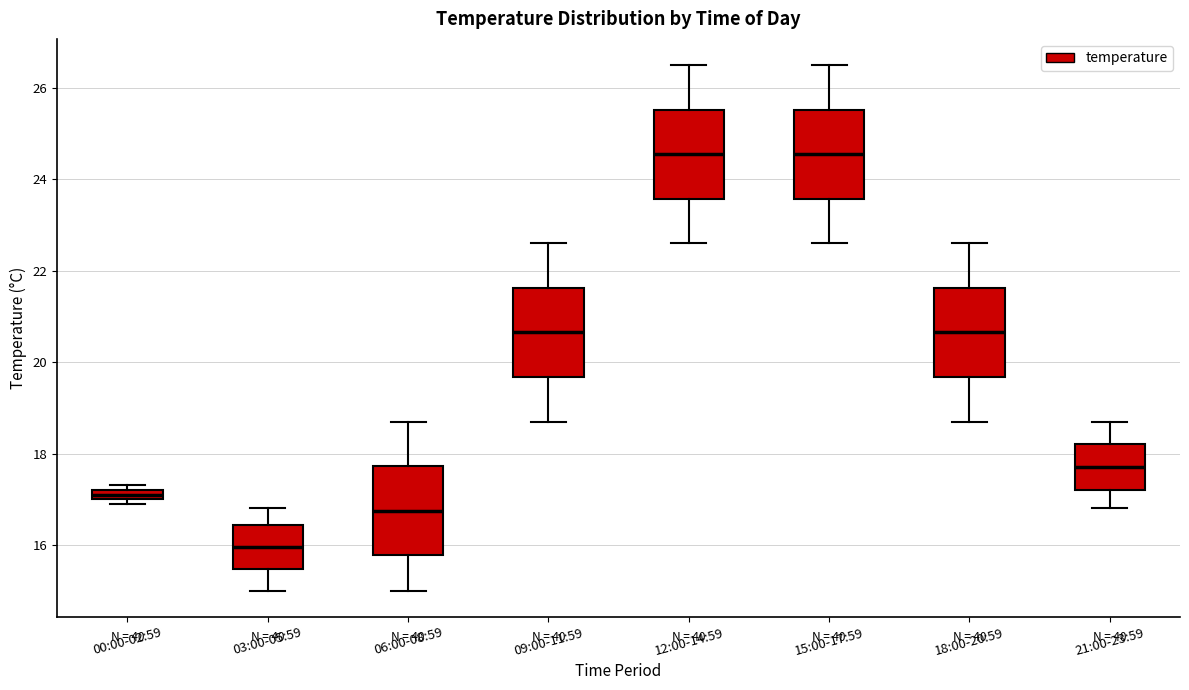

Where does the lower whisker of the box for 09:00-11:59 end on the y-axis? The values are not printed on the chart, so give them approximately, as read against the axis.

18.8